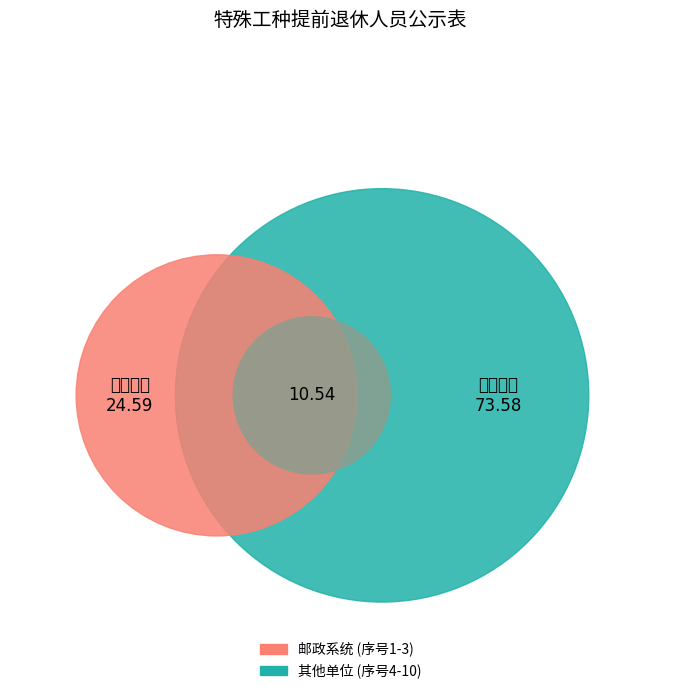

Does 张爱民 represent more than half of the total?

No